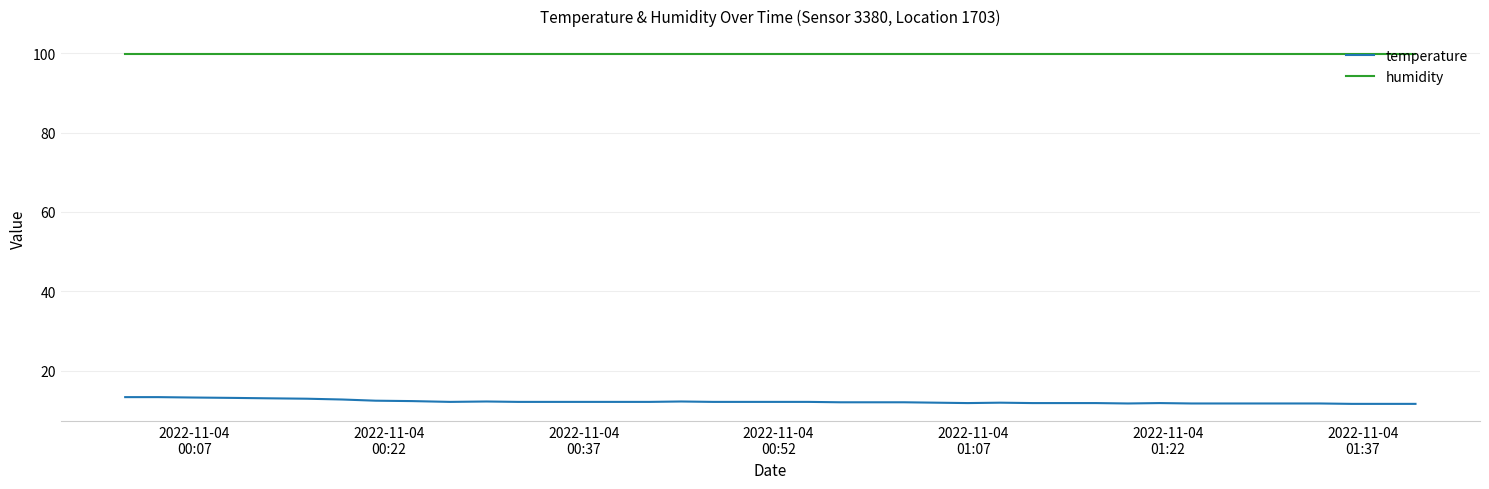

Rank the series by their maximum value, from highest to lowest.

humidity, temperature